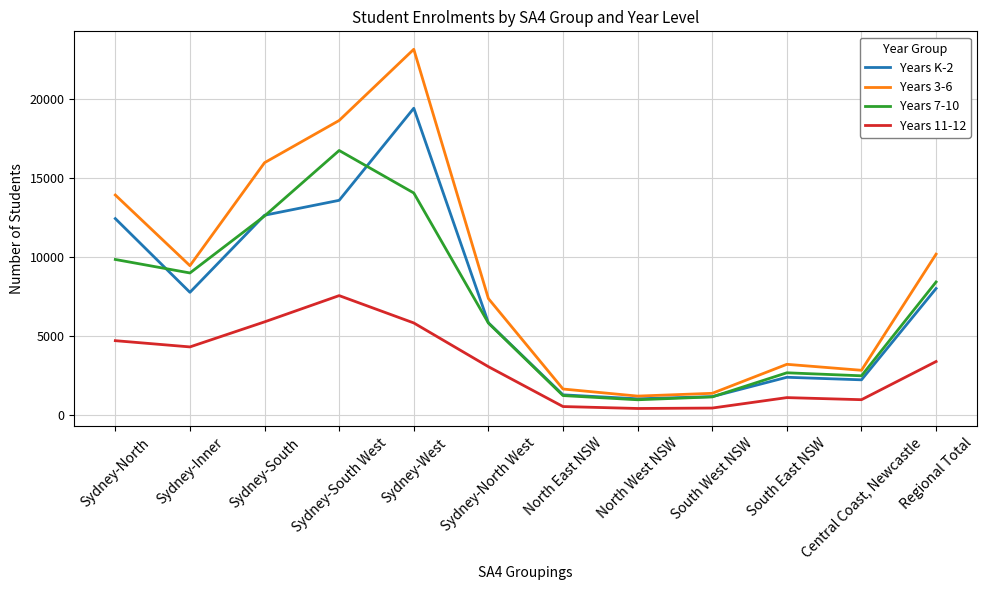

What is the minimum value for Years 7-10?

948